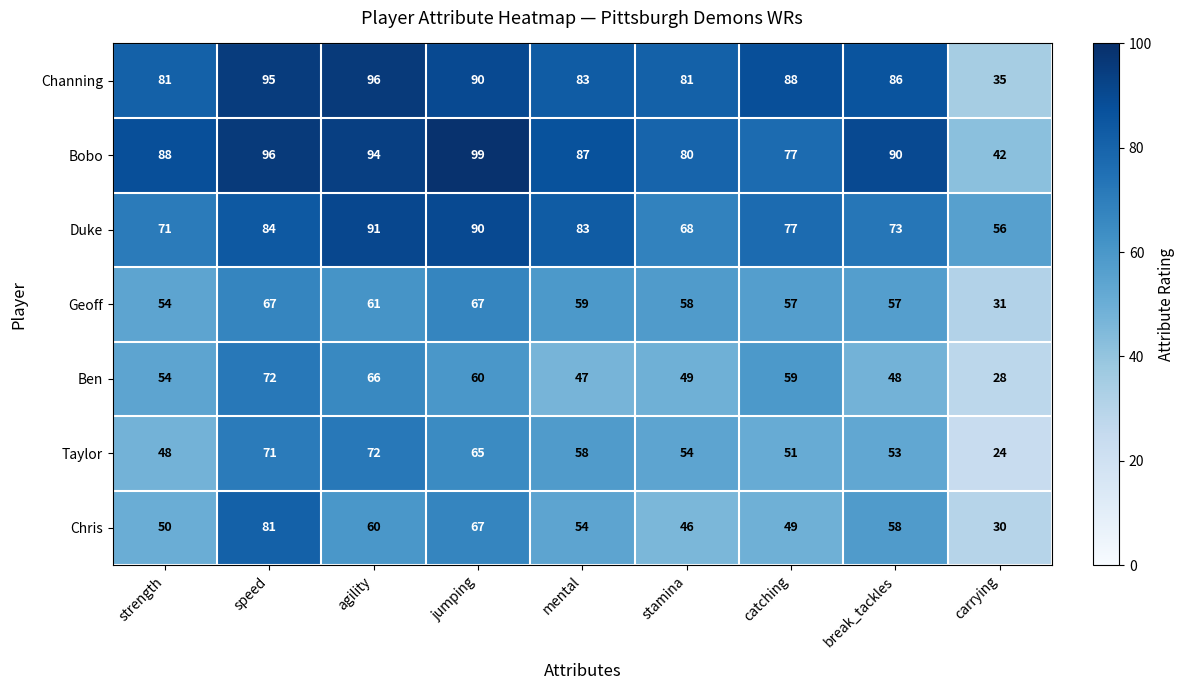

At which category is the sum across all series the highest?

speed